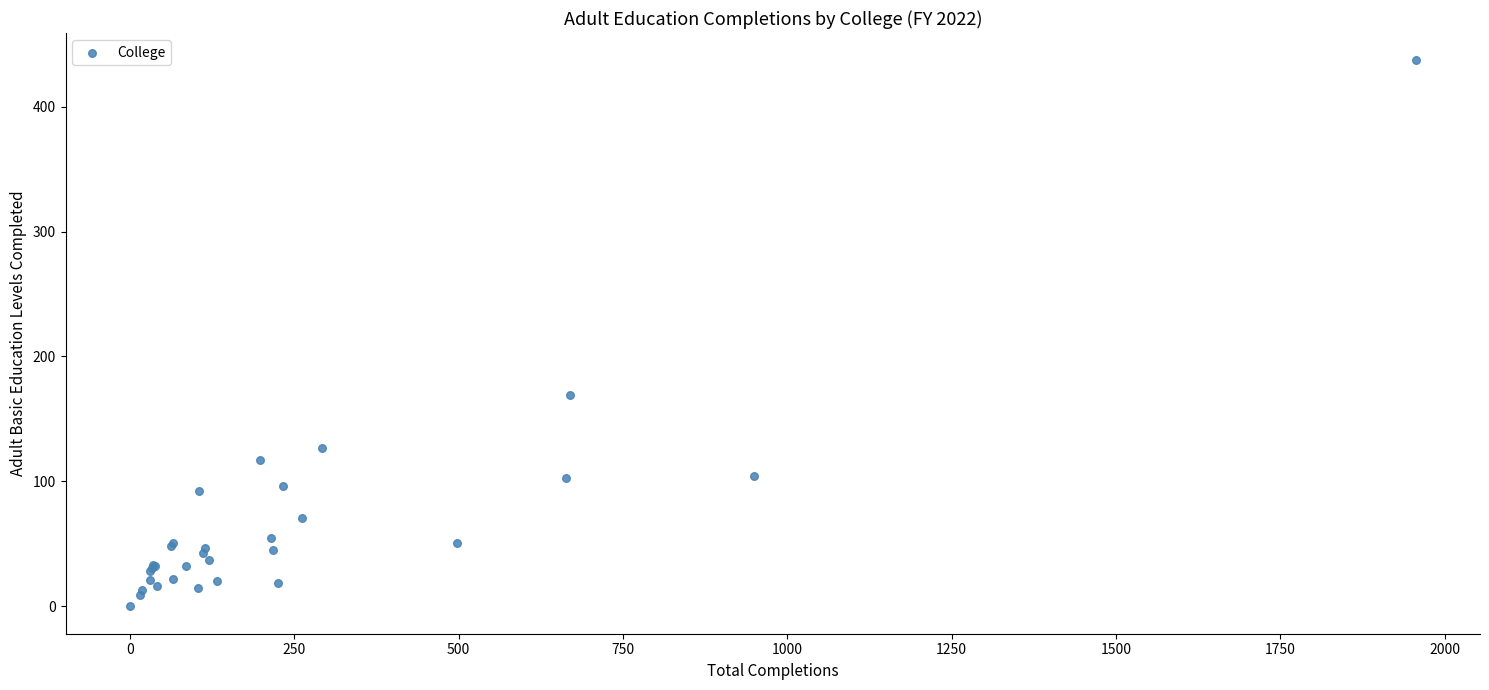

What Y value in the scatter plot is closest to 218?

169